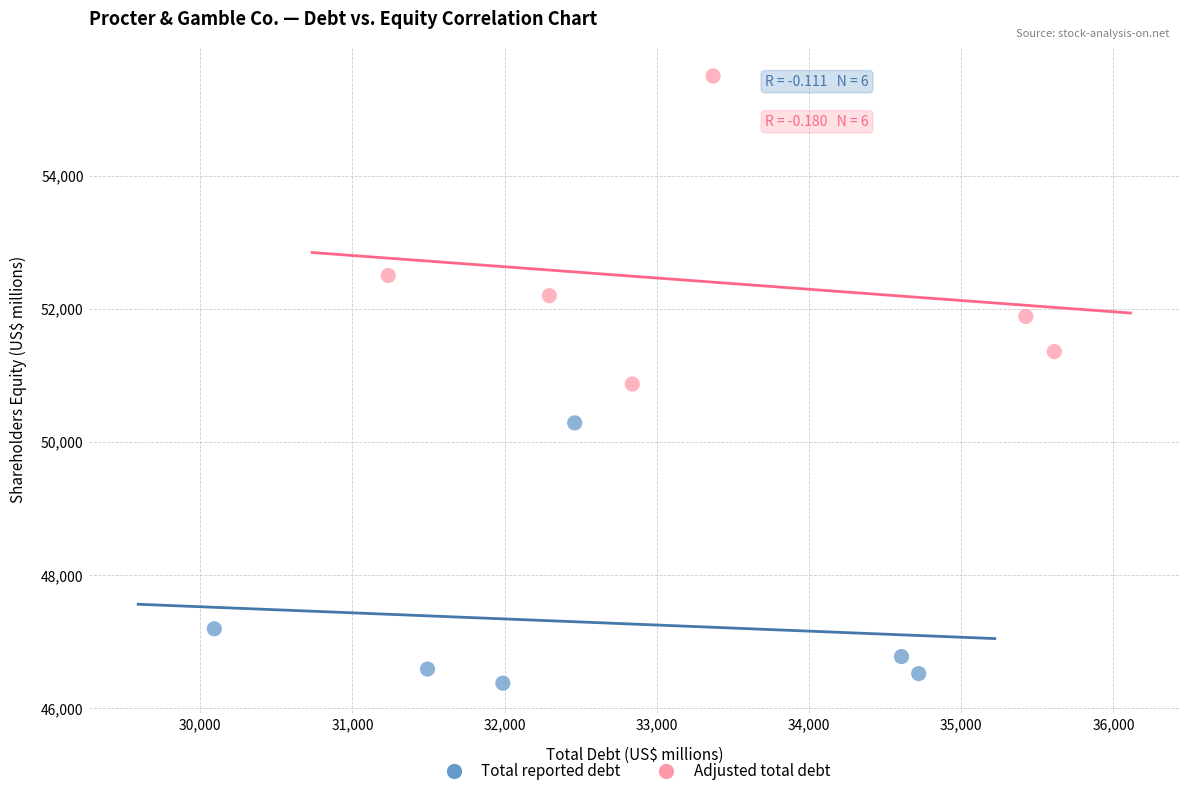

Which series reaches the minimum Y coordinate?

Total reported debt